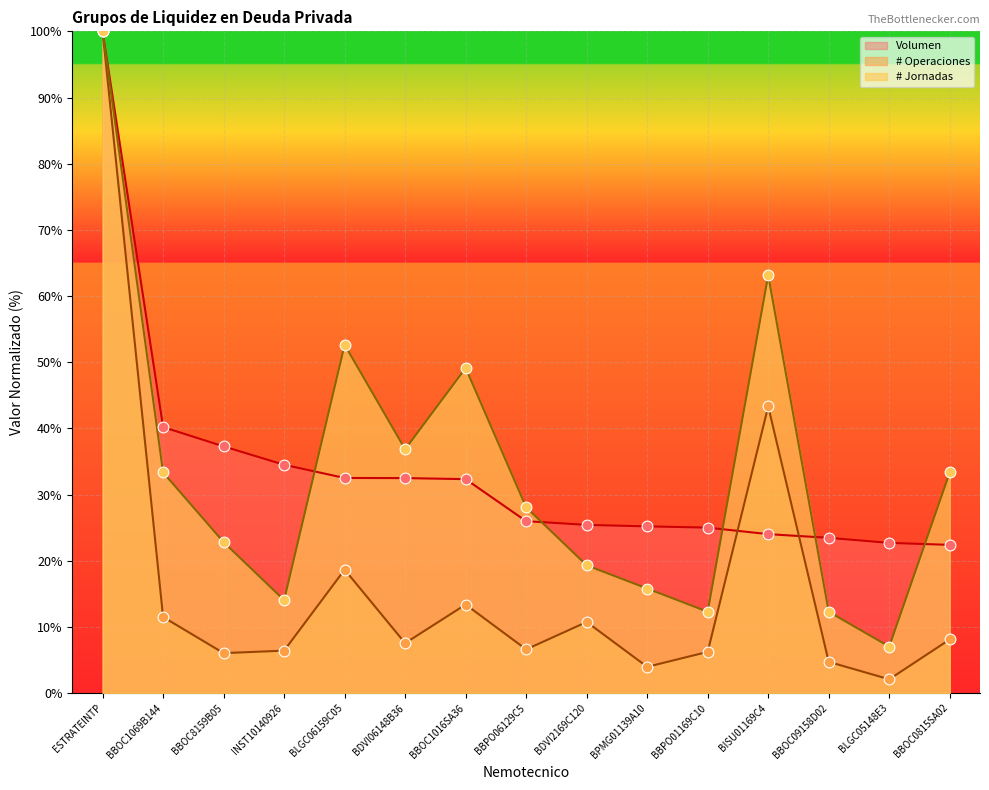

At how many categories does at least one series exceed 84?

1